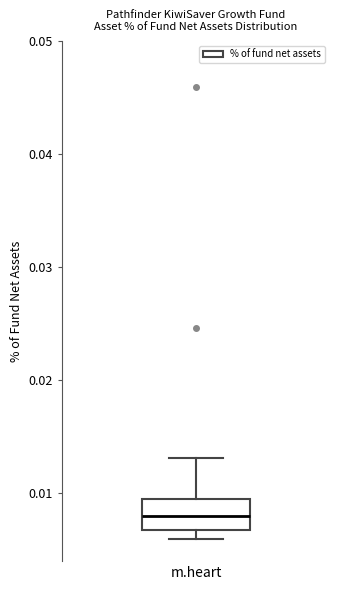

Where is the upper edge of the box for m.heart on the y-axis? The values are not printed on the chart, so give them approximately, as read against the axis.

0.010